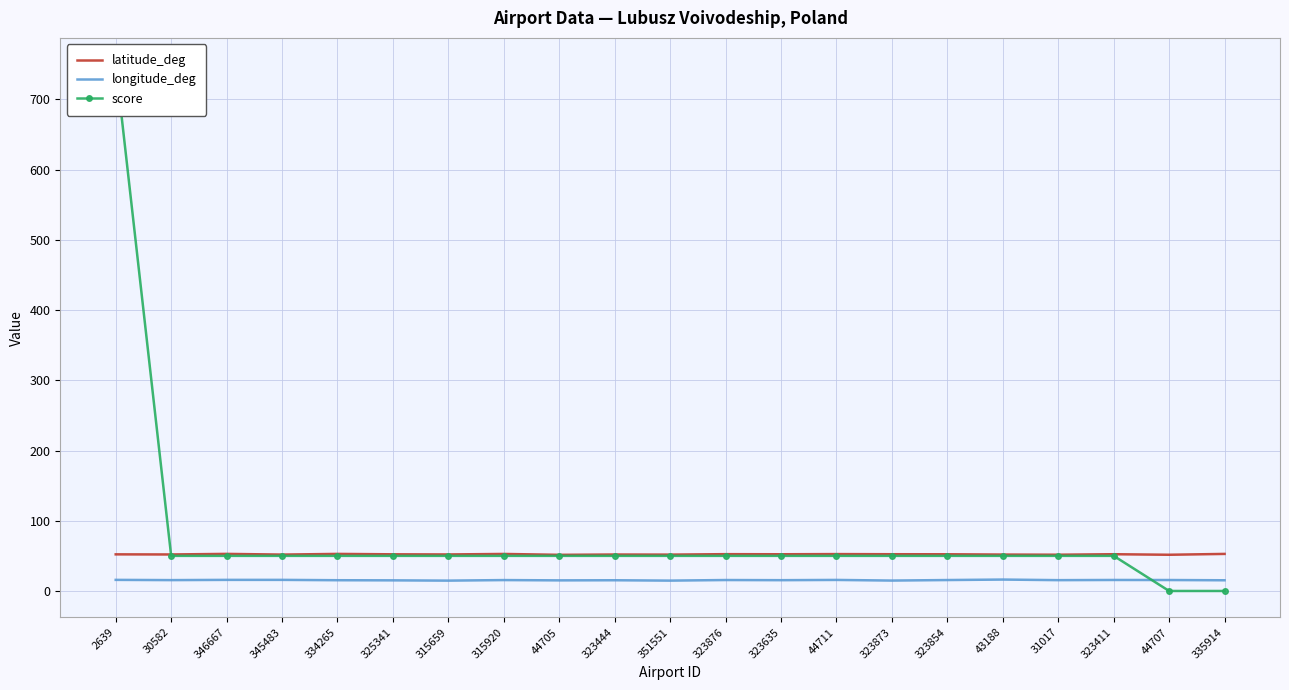

True or false: longitude_deg has more than 1 points higher than both neighbors.

True